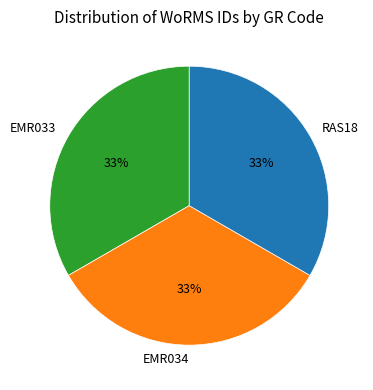

True or false: RAS18 accounts for 39% of the total.

False